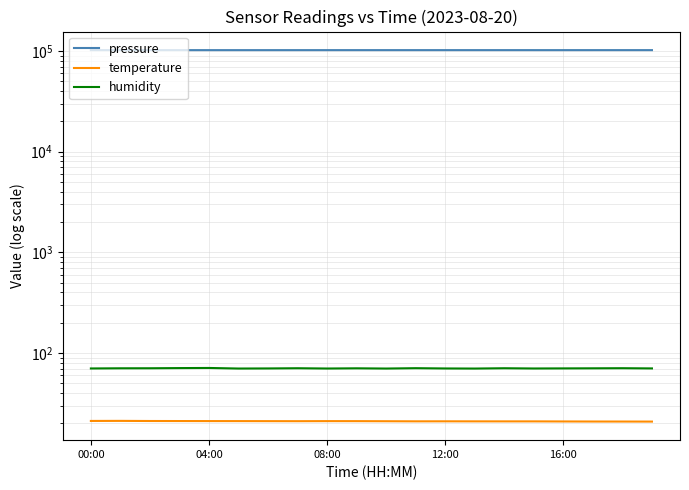

Reading left to right, what are all the values shown in this chart?

pressure: 101915.8	101917.3	101905.9	101924.1	101917.8	101919.8	101915.5	101924.1	101926.5	101935.9	101939.4	101937.3	101938.1	101941.2	101937.5	101931.9	101924.2	101933.9	101942.5	101942.7
temperature: 21.2	21.2	21.1	21.1	21.1	21.1	21.1	21.0	21.1	21.1	21.0	21.0	21.0	21.0	20.9	20.9	20.9	20.9	20.9	20.9
humidity: 70.3	70.5	70.6	70.9	71.1	70.1	70.3	70.6	70.2	70.5	70.1	70.7	70.3	70.1	70.6	70.2	70.4	70.5	70.7	70.3